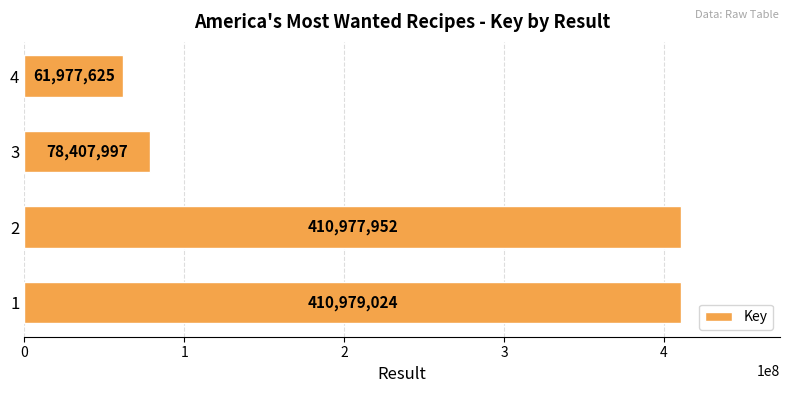

How many series are shown in this chart?

1